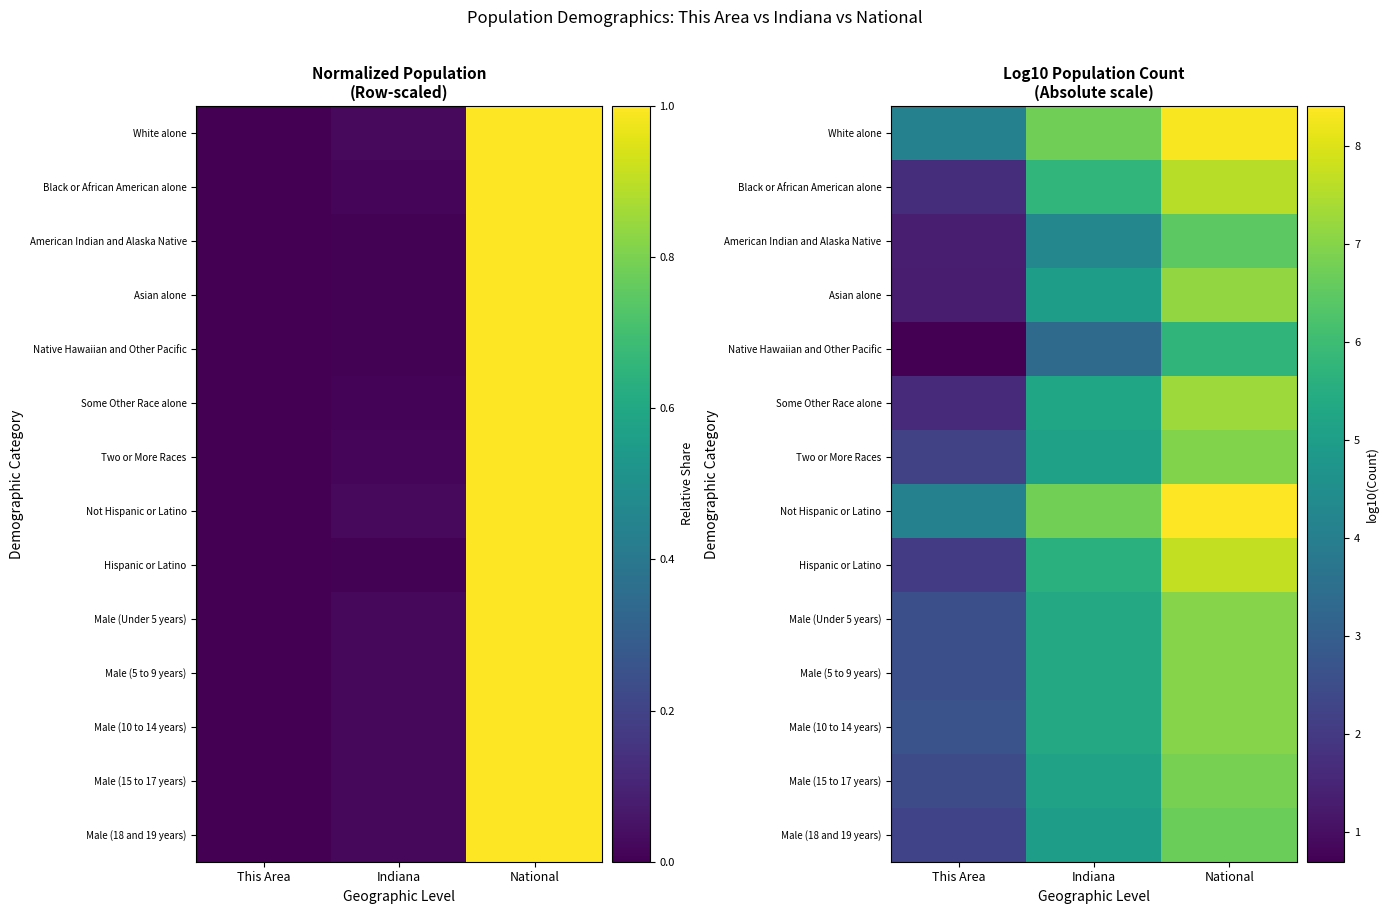

At how many categories does at least one series exceed 5?

2